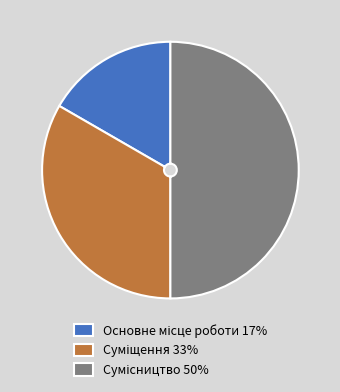

True or false: Суміщення accounts for 33% of the total.

True